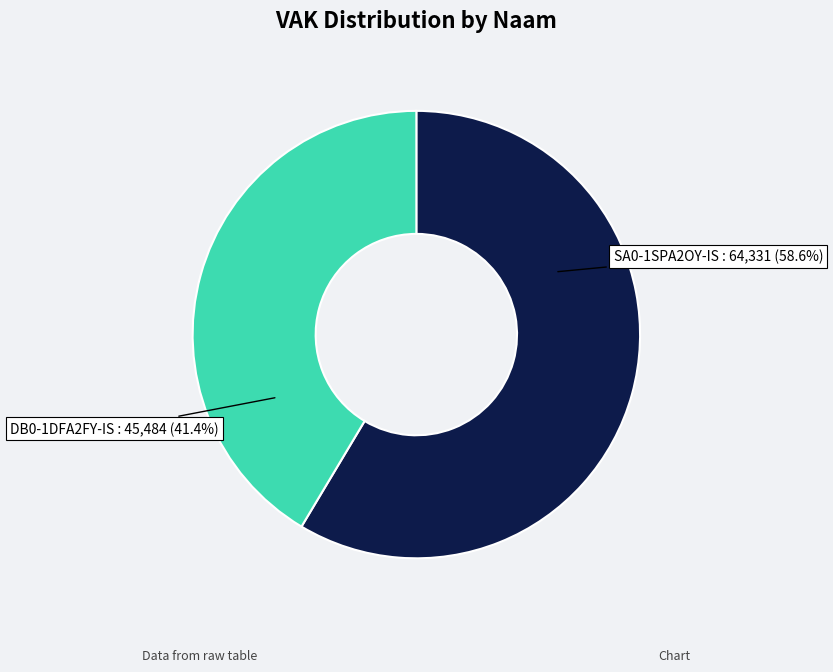

The DB0-1DFA2FY-IS slice represents 41% of the pie. True or false?

True